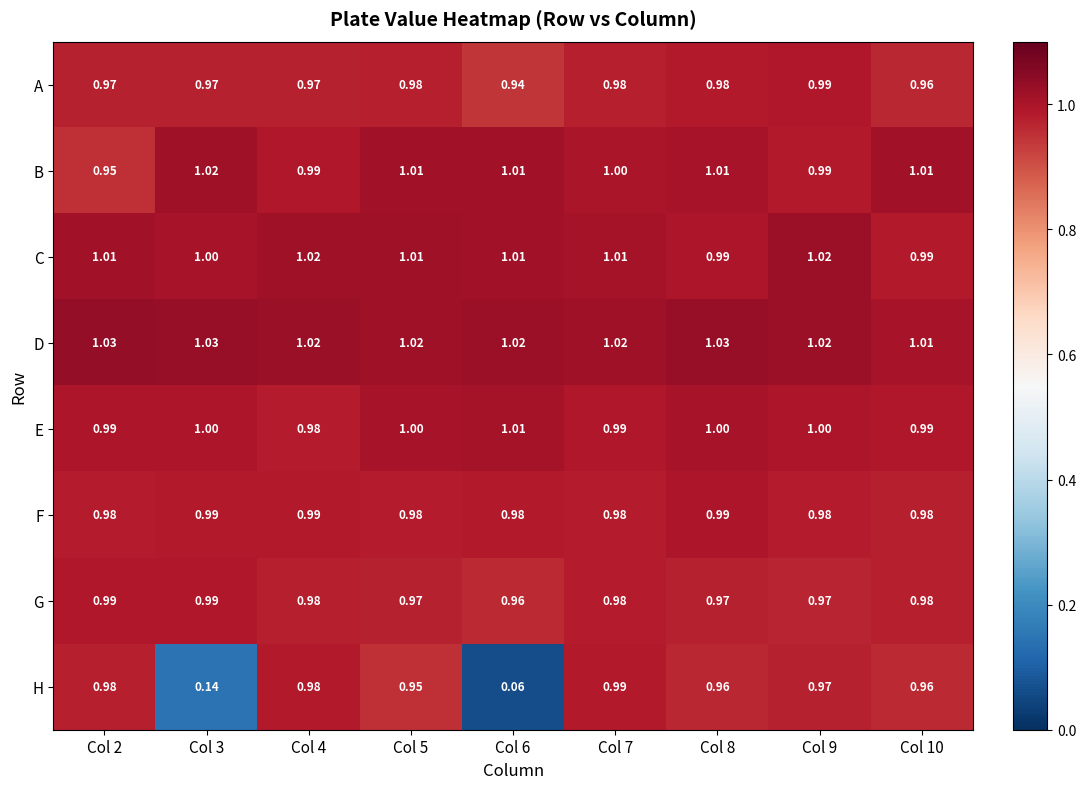

Is the value of D at Col 4 greater than the value of E at Col 10?

Yes